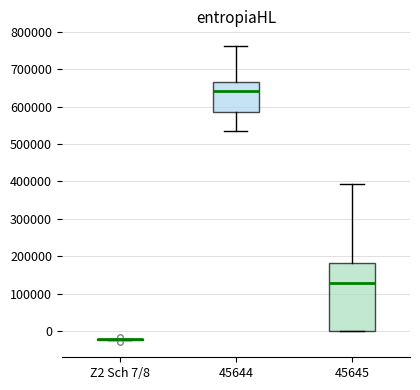

Reading left to right, read every box against the y-axis: the position of its median line, the range the box covers, and the ends of its whiskers. The values are not printed on the chart, so give them approximately, as read against the axis.

Z2 Sch 7/8: box collapsed to a line at -20000, whiskers -20000 to -20000
45644: median 640000, box 590000 to 660000, whiskers 530000 to 760000
45645: median 130000, box 0 to 180000, whiskers 0 to 390000